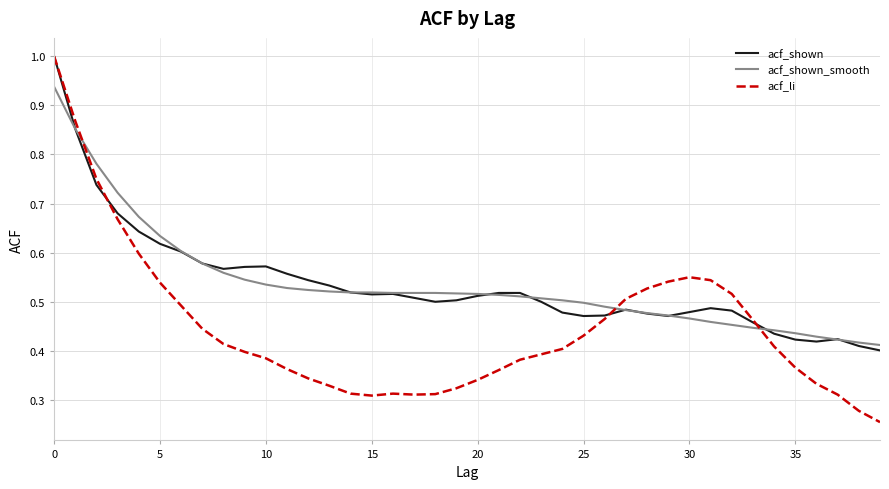

Which series has the widest spread of values?

acf_li